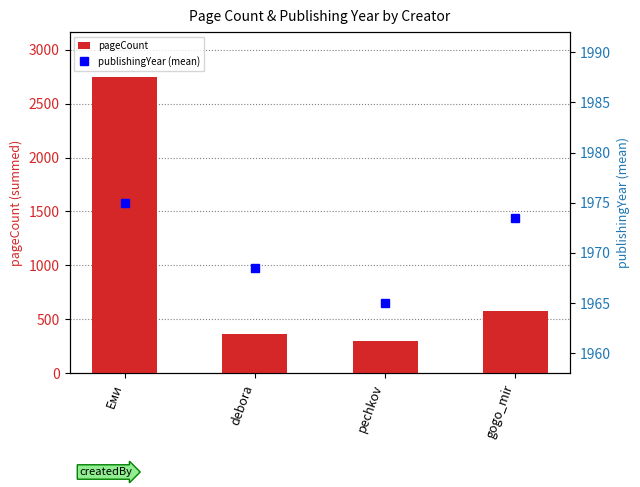

Are the bars grouped side by side (vs. stacked)?

Yes